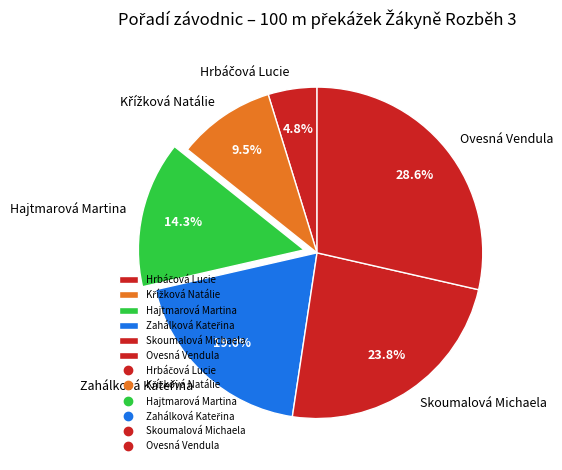

Which slice is the largest?

Ovesná Vendula